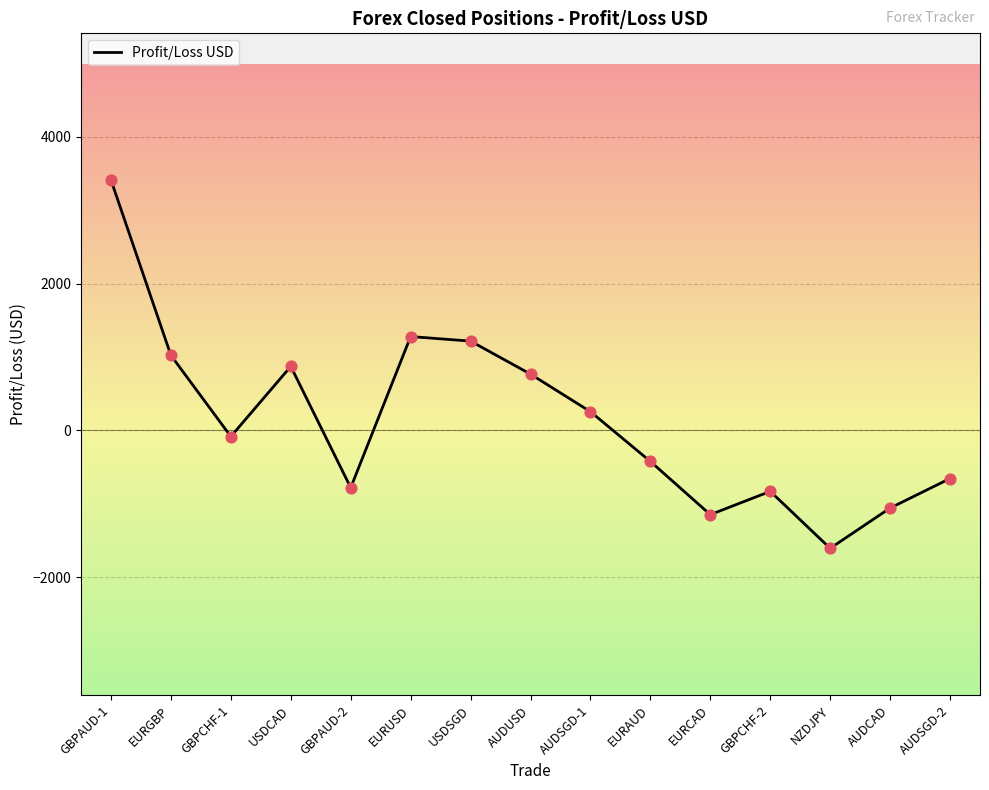

Which has a higher value, GBPCHF-2 or EURGBP?

EURGBP